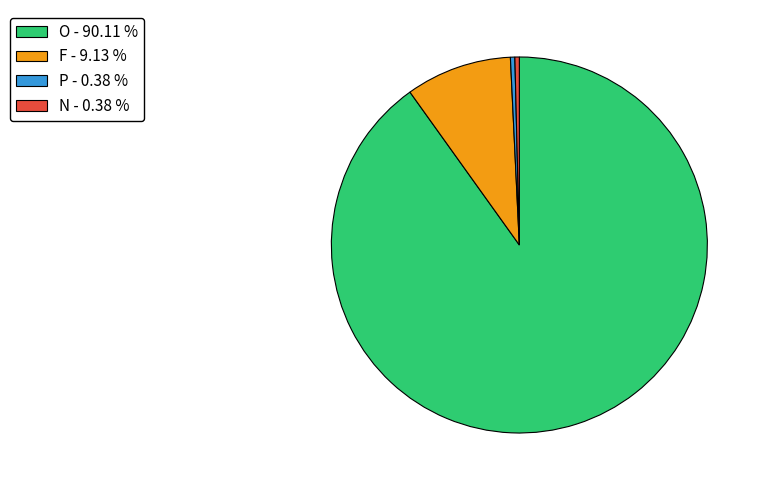

Does any single category account for the majority?

Yes